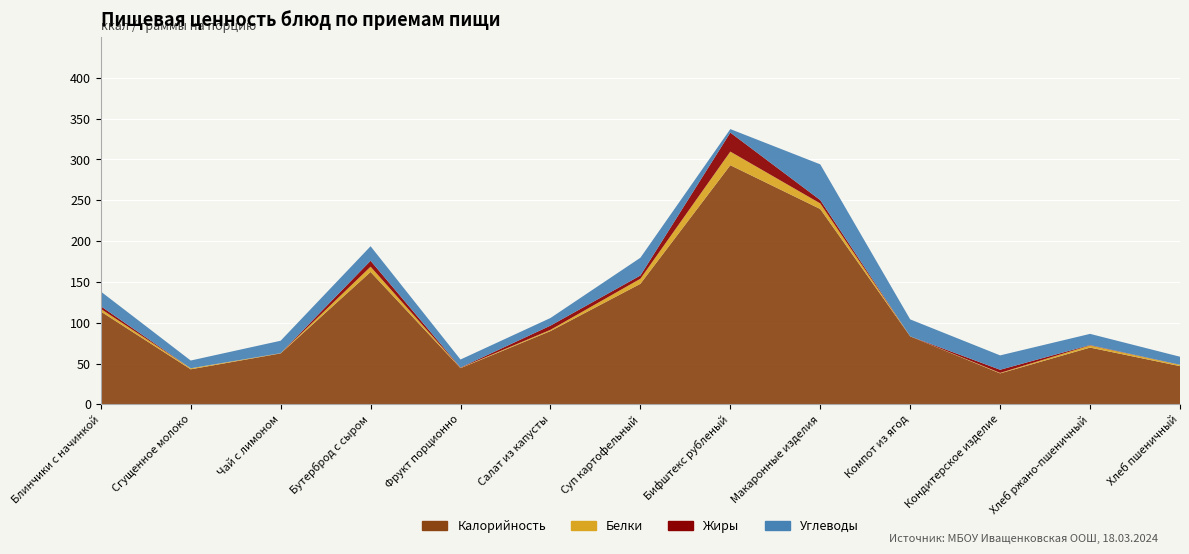

Reading left to right, what are all the values shown in this chart?

Калорийность: Блинчики с начинкой=113.8	Сгущенное молоко=43.0	Чай с лимоном=62.5	Бутерброд с сыром=162.2	Фрукт порционно=44.4	Салат из капусты=89.8	Суп картофельный=147.7	Бифштекс рубленый=293.0	Макаронные изделия=239.4	Компот из ягод=83.3	Кондитерское изделие=38.0	Хлеб ржано-пшеничный=69.6	Хлеб пшеничный=46.9
Белки: Блинчики с начинкой=3.3	Сгущенное молоко=1.2	Чай с лимоном=0.3	Бутерброд с сыром=6.5	Фрукт порционно=0.4	Салат из капусты=1.5	Суп картофельный=6.2	Бифштекс рубленый=16.7	Макаронные изделия=6.8	Компот из ягод=0.1	Кондитерское изделие=0.7	Хлеб ржано-пшеничный=2.6	Хлеб пшеничный=1.5
Жиры: Блинчики с начинкой=3.2	Сгущенное молоко=0.0	Чай с лимоном=0.1	Бутерброд с сыром=7.3	Фрукт порционно=0.4	Салат из капусты=5.2	Суп картофельный=4.0	Бифштекс рубленый=23.3	Макаронные изделия=4.1	Компот из ягод=0.0	Кондитерское изделие=3.8	Хлеб ржано-пшеничный=0.5	Хлеб пшеничный=0.2
Углеводы: Блинчики с начинкой=18.0	Сгущенное молоко=9.5	Чай с лимоном=15.2	Бутерброд с сыром=17.8	Фрукт порционно=9.8	Салат из капусты=9.3	Суп картофельный=21.7	Бифштекс рубленый=4.3	Макаронные изделия=43.7	Компот из ягод=20.7	Кондитерское изделие=17.6	Хлеб ржано-пшеничный=13.7	Хлеб пшеничный=9.8